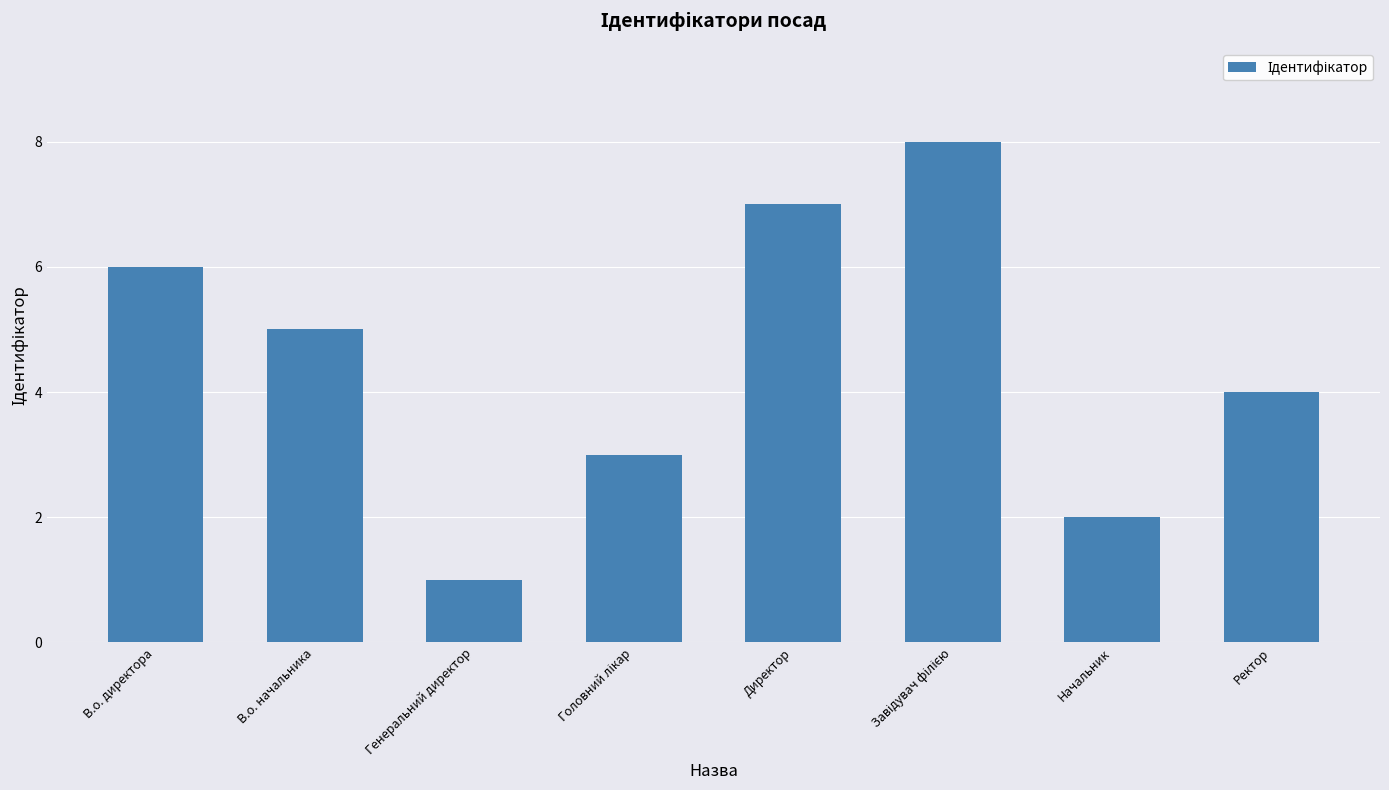

The chart shows a value of 5 at В.о. начальника. True or false?

True